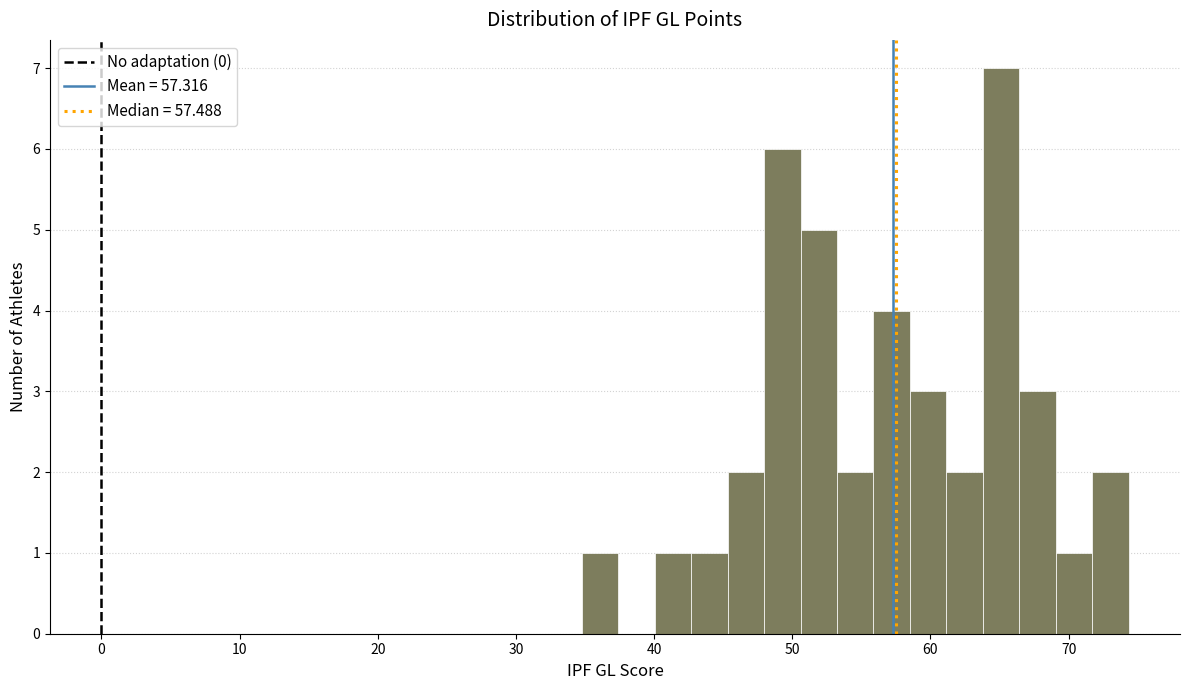

Read against the x-axis, roughly where is the centre of the tallest bar?

65